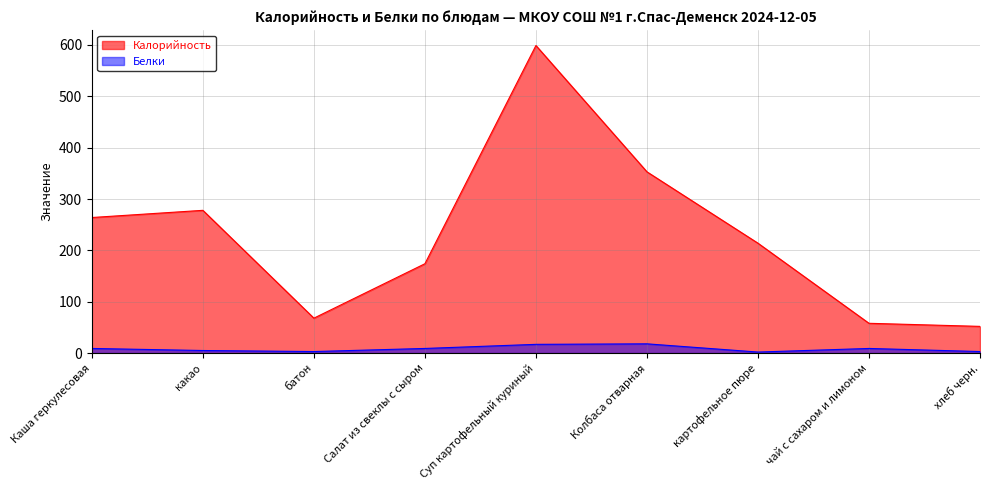

Which category has the lowest value in the Белки series?

картофельное пюре